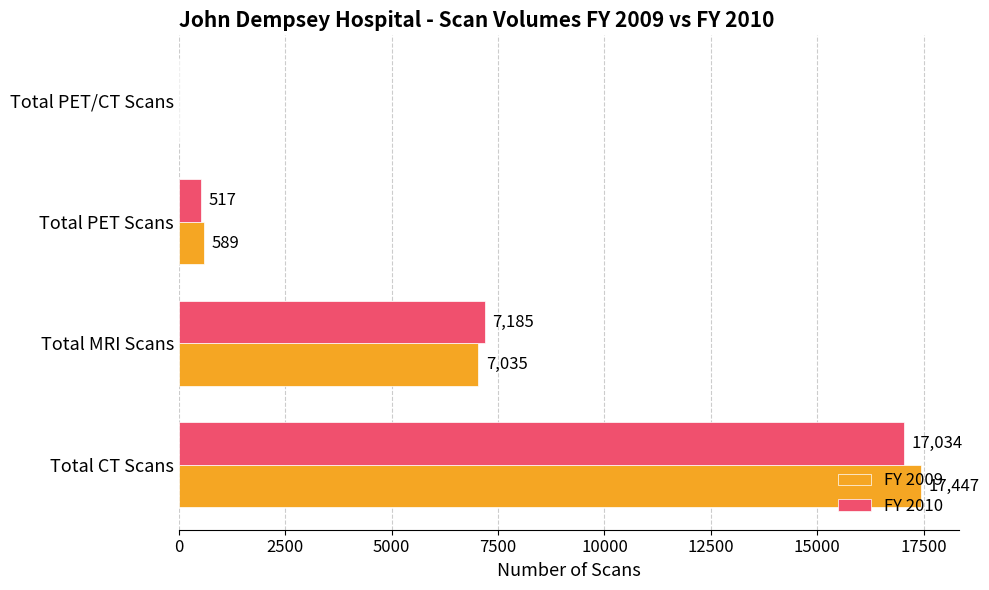

Which category has the highest value in the FY 2010 series?

Total CT Scans